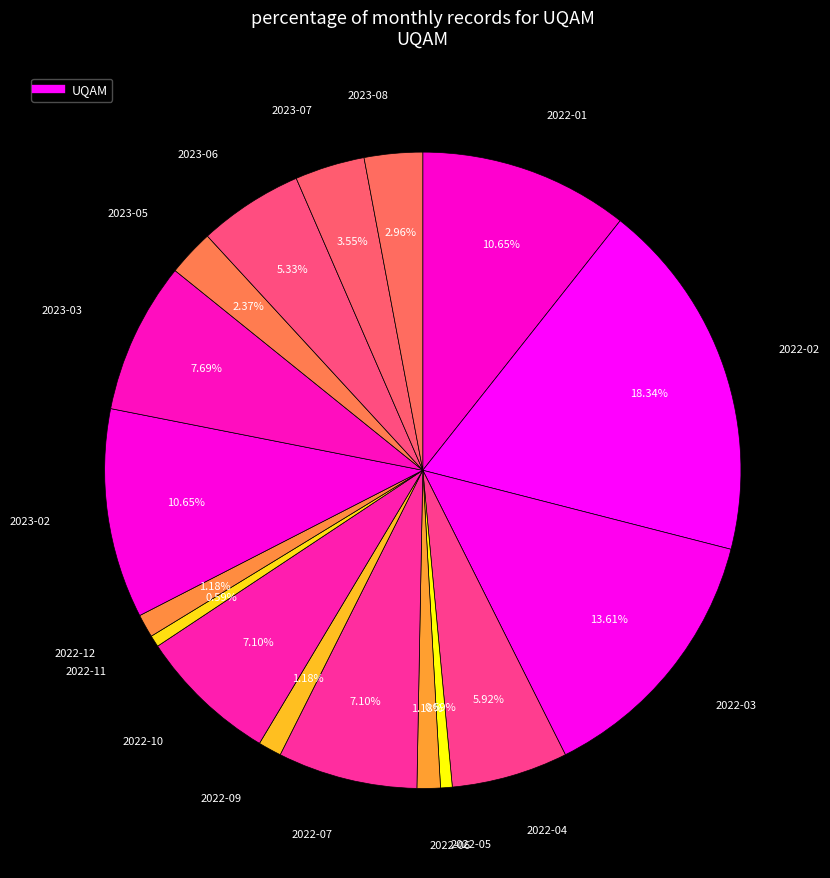

How many slices are in this pie chart?

17